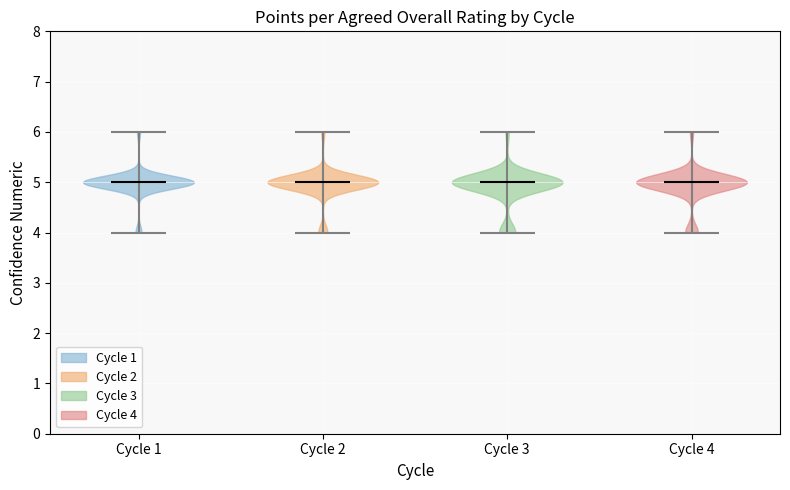

Reading left to right, read every violin against the y-axis: where its median line is, and the lowest and highest points it reaches. The values are not printed on the chart, so give them approximately, as read against the axis.

Cycle 1: median line 5, lowest point 4, highest point 6
Cycle 2: median line 5, lowest point 4, highest point 6
Cycle 3: median line 5, lowest point 4, highest point 6
Cycle 4: median line 5, lowest point 4, highest point 6